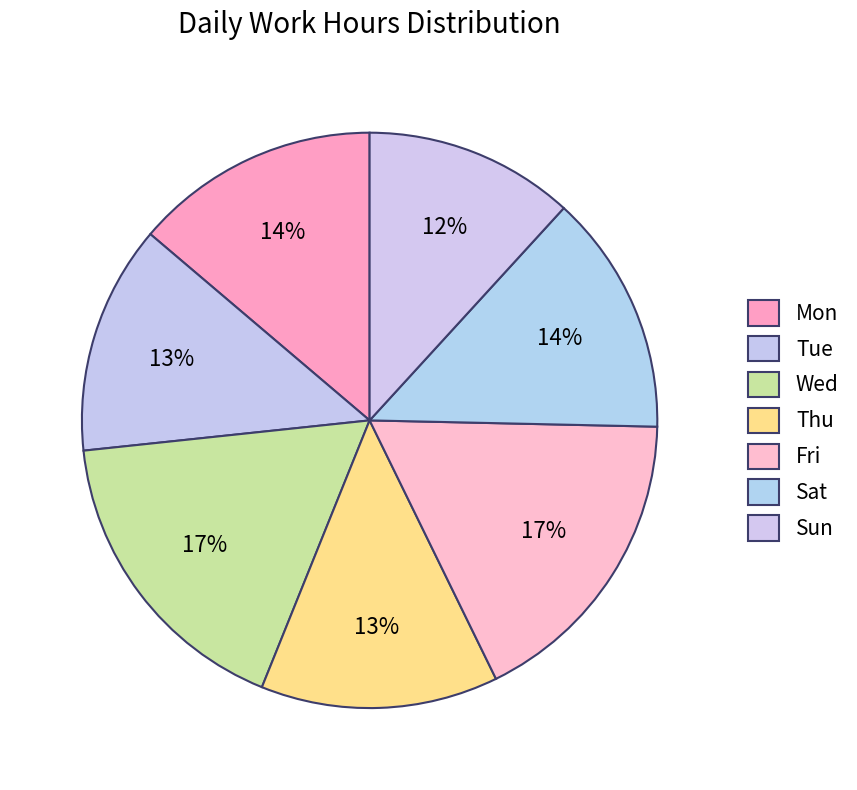

Is there a majority slice in this chart?

No